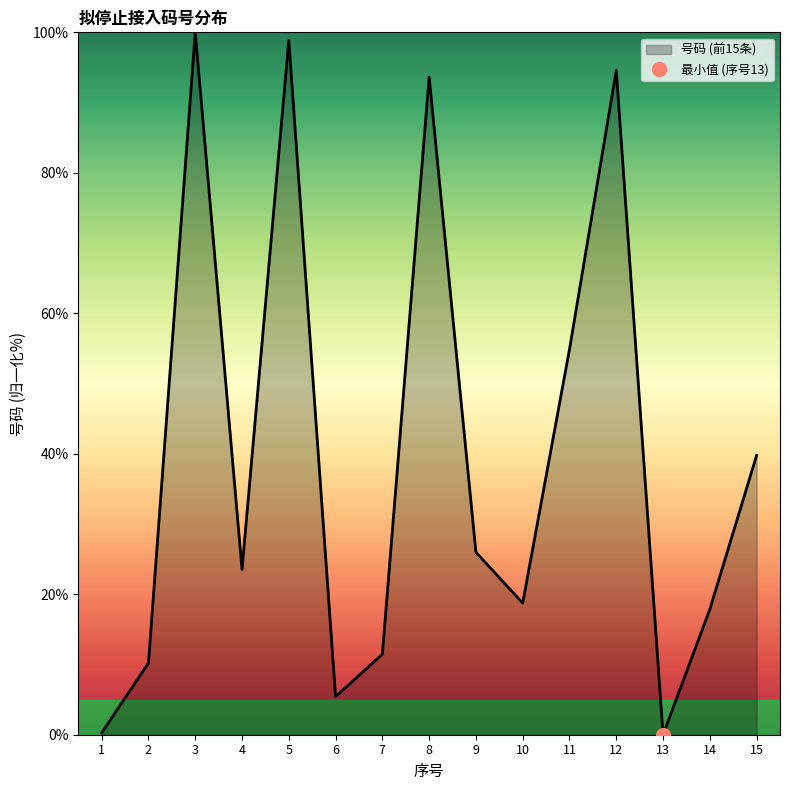

Rank the categories by value from lowest to highest.

13, 1, 6, 2, 7, 14, 10, 4, 9, 15, 11, 8, 12, 5, 3